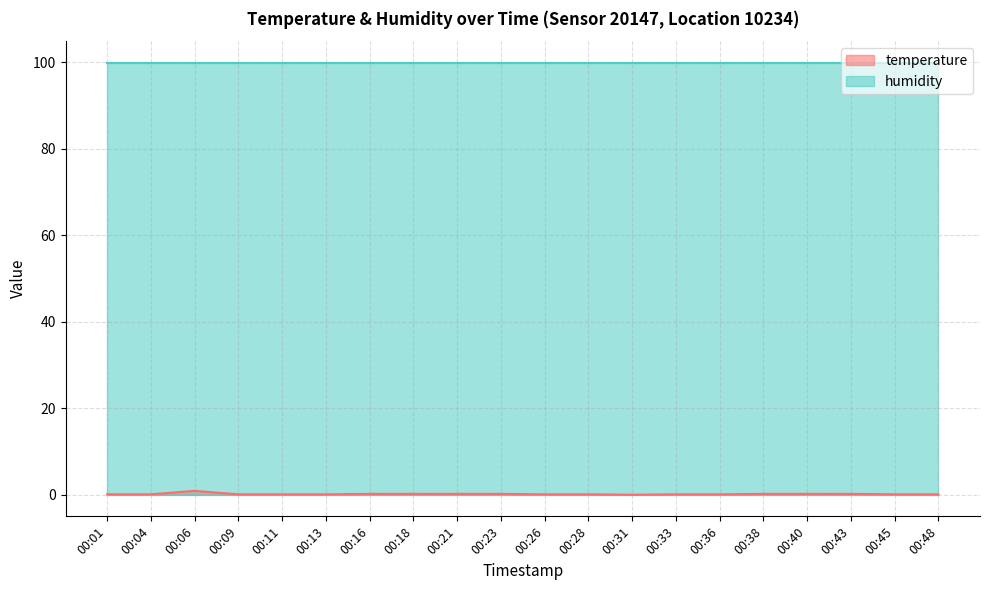

The chart shows a value of 0.1 at 00:33. True or false?

False